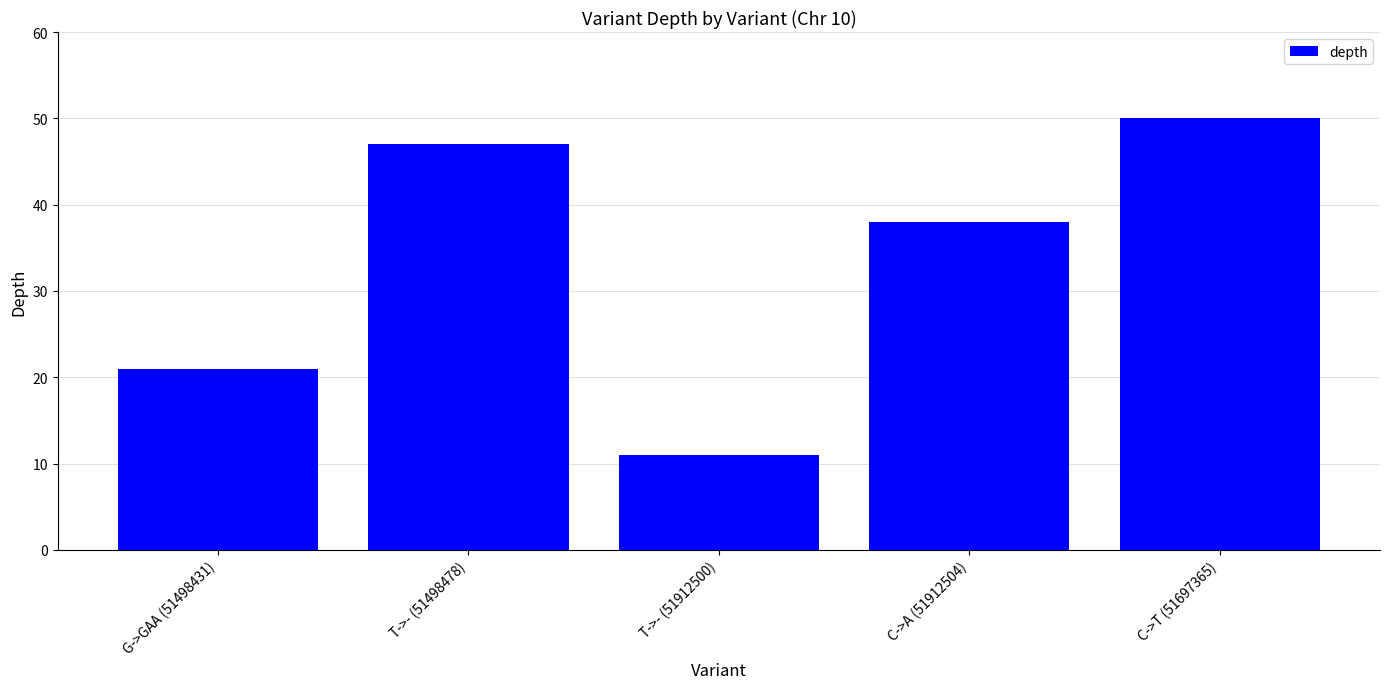

Reading left to right, transcribe all the data shown in this chart.

21	47	11	38	50